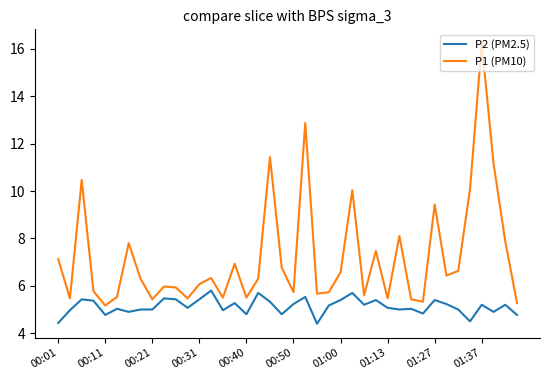

In P1 (PM10), how many points are higher than both neighbors (excluding endpoints)?

12